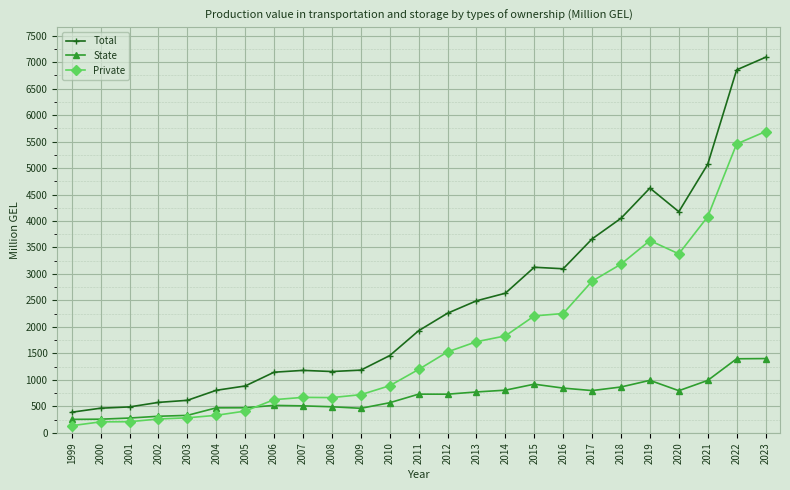

What is the maximum value shown in the chart?

7090.7